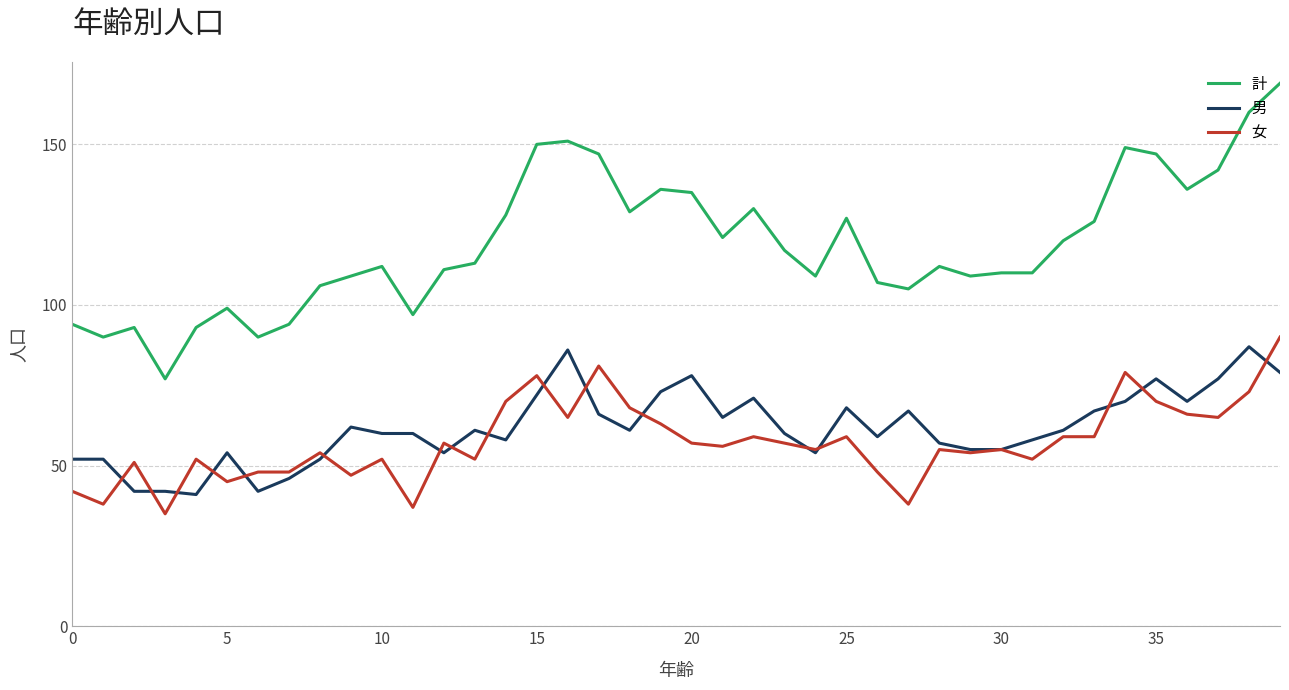

Does the chart display data point markers on the line(s)?

No